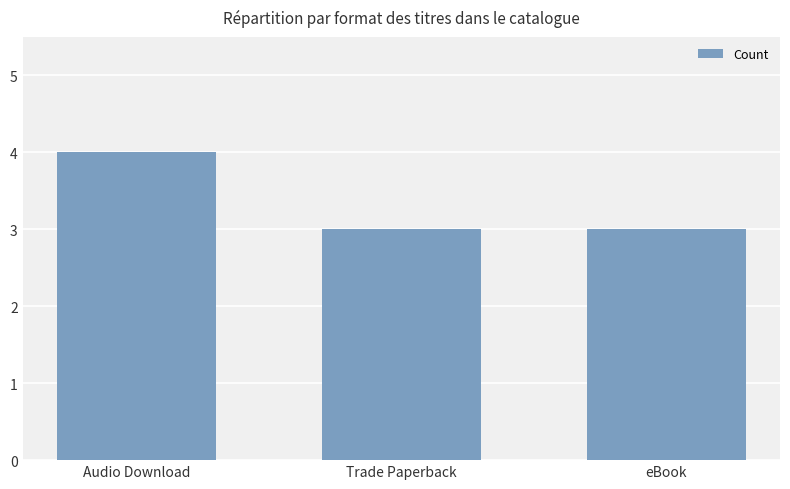

What is the maximum value shown in the chart?

4